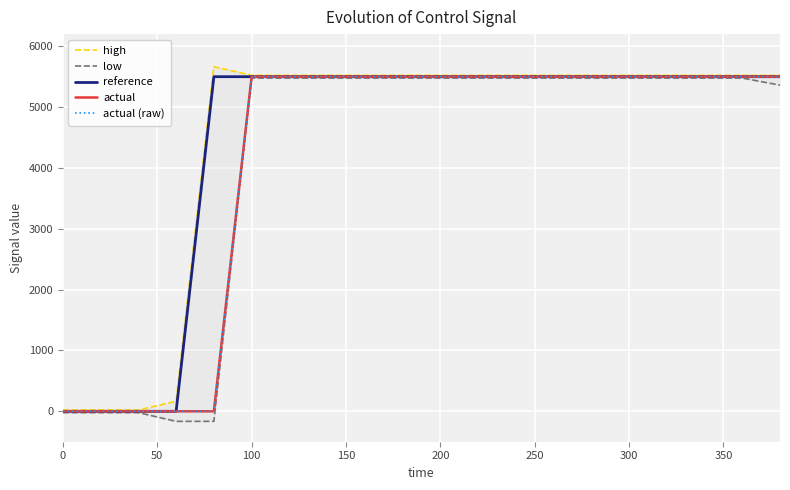

How many values in the high series exceed 5522?

1